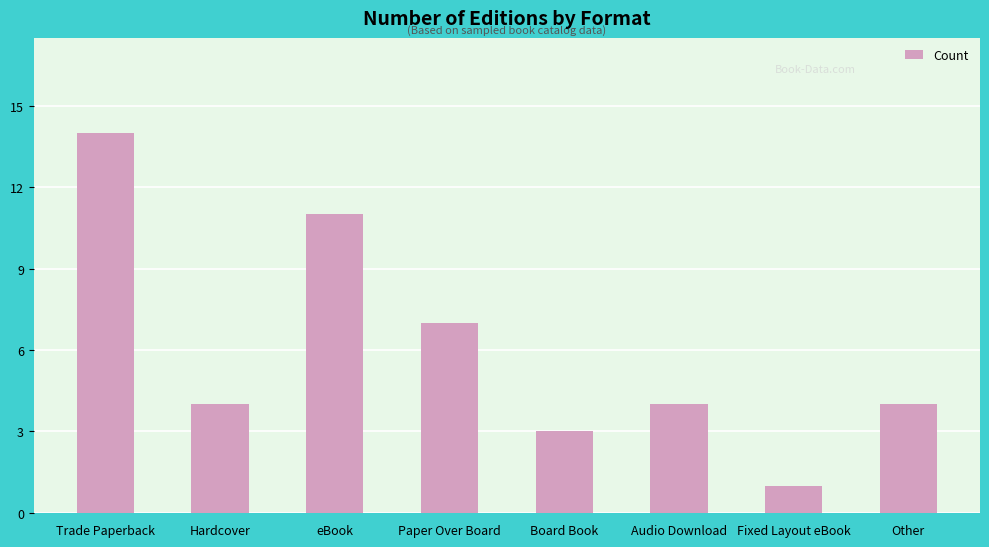

The value at Audio Download is 7. True or false?

False